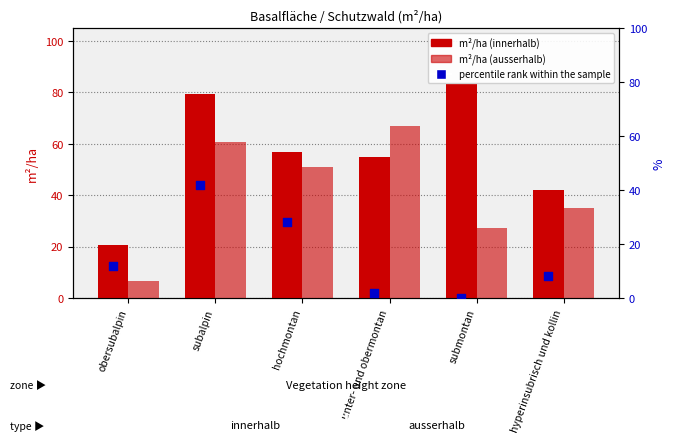

Which series has the largest Y range (max minus min)?

innerhalb